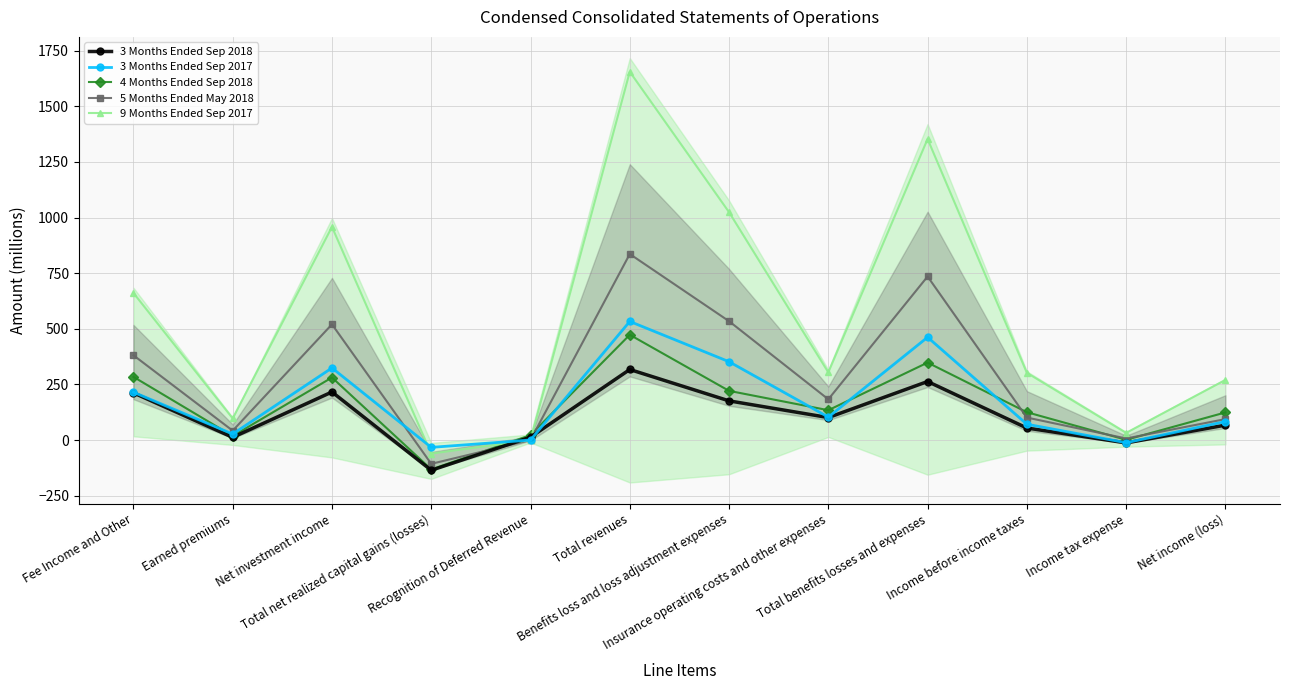

What is the label of the 6th point from the left?

Total revenues